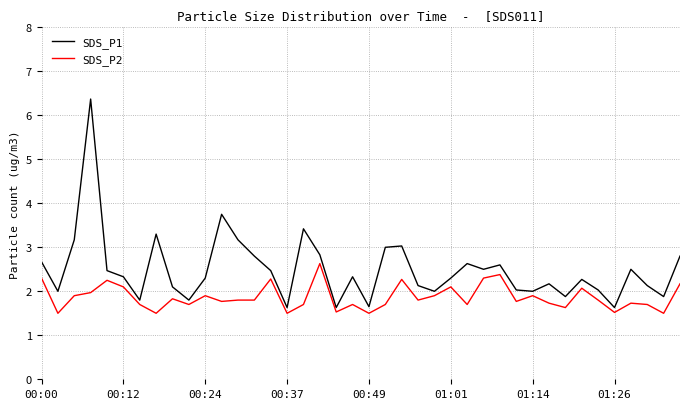

True or false: SDS_P2 and SDS_P1 intersect in this chart.

False